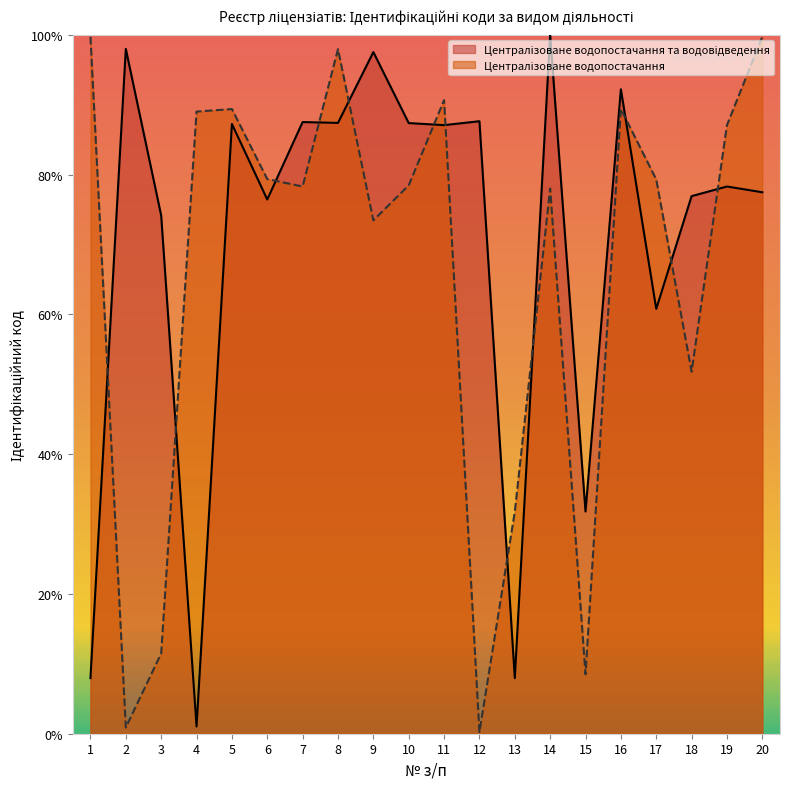

The value of Централізоване водопостачання та централізоване водовідведення at 3 is 25.7. True or false?

False